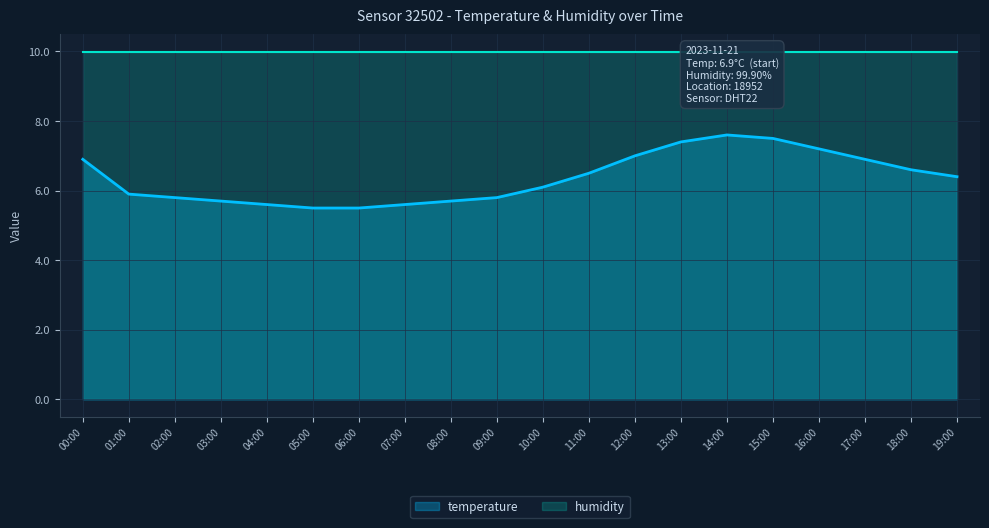

Rank the series by their average value, from lowest to highest.

temperature, humidity